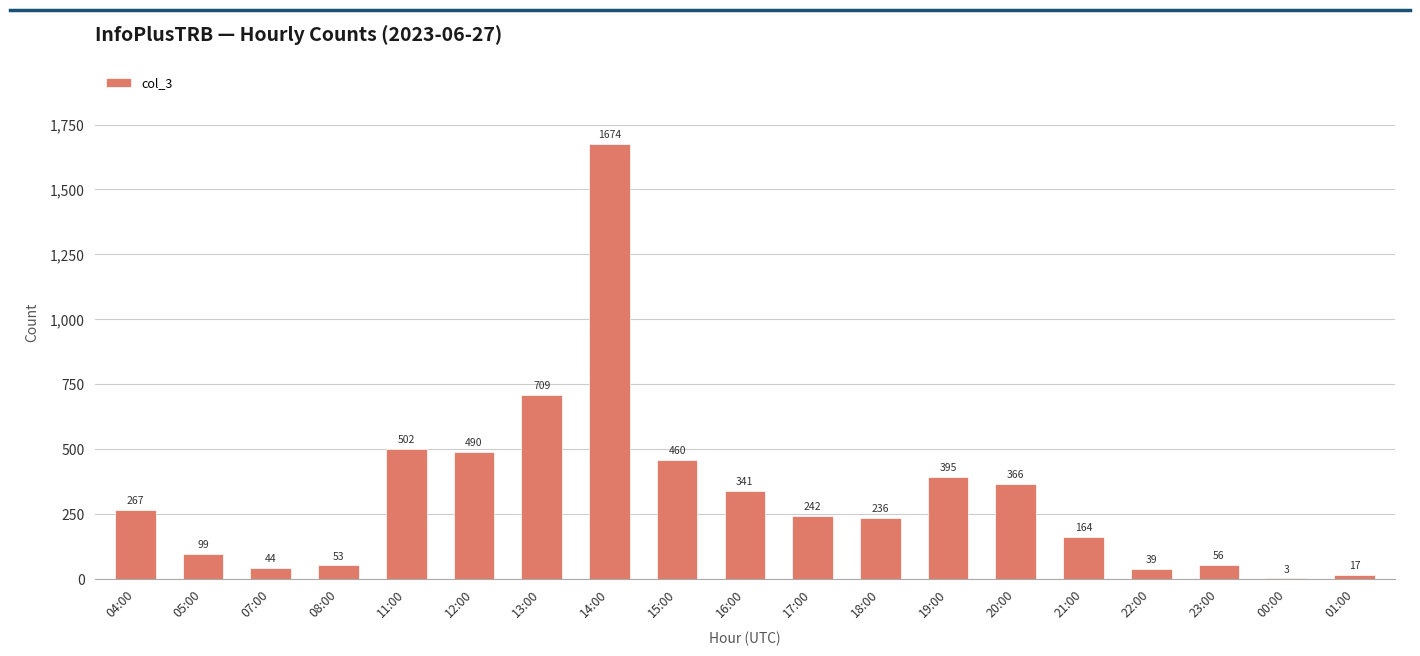

What is the sum of all values?

6157